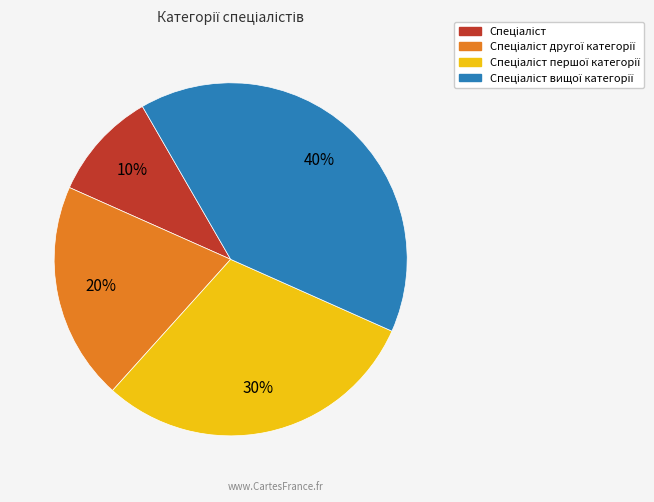

Count the number of slices in the pie.

4